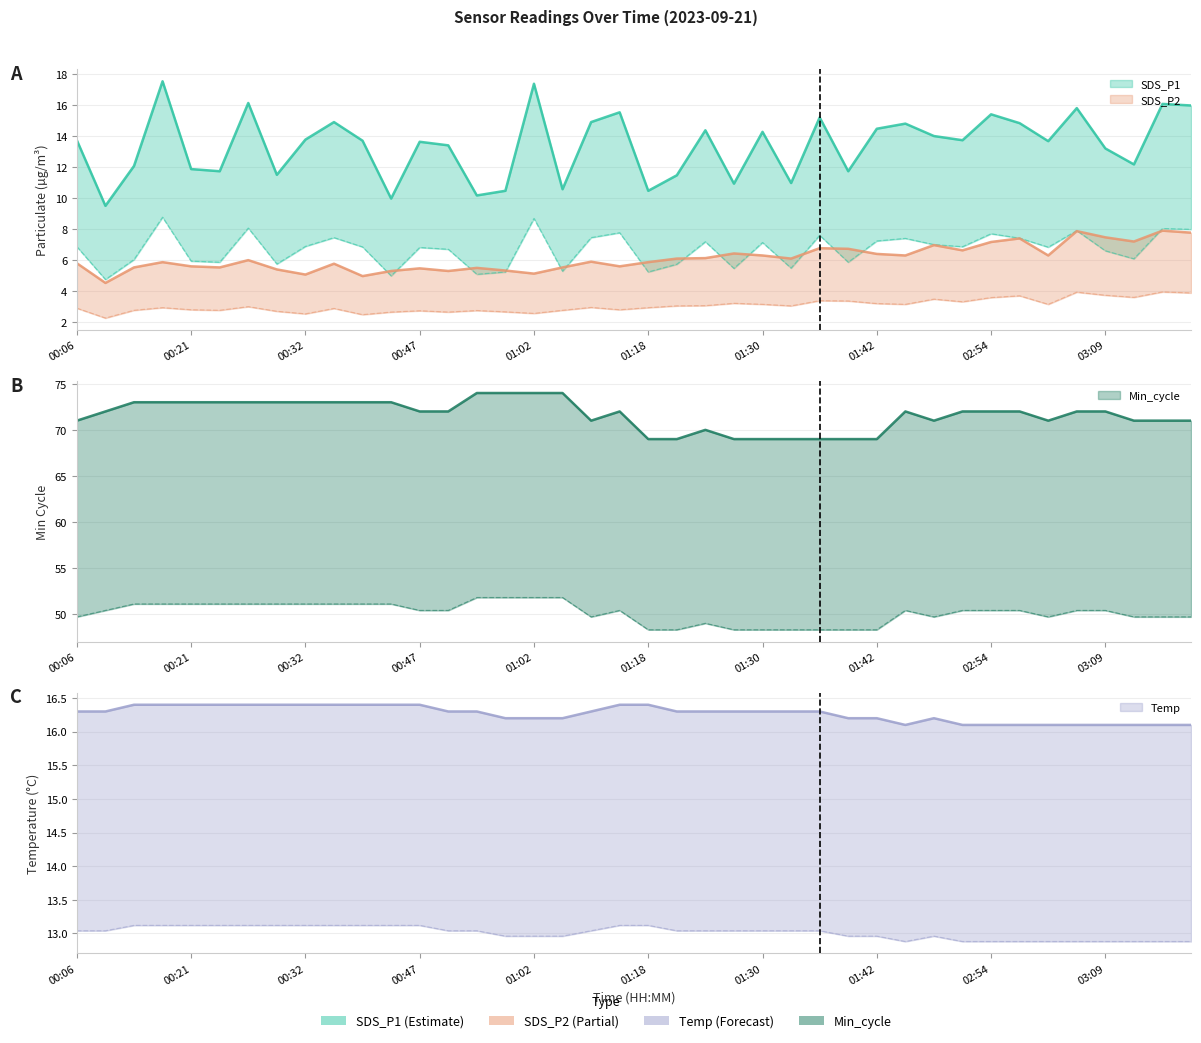

True or false: Min_cycle and SDS_P2 intersect in this chart.

False